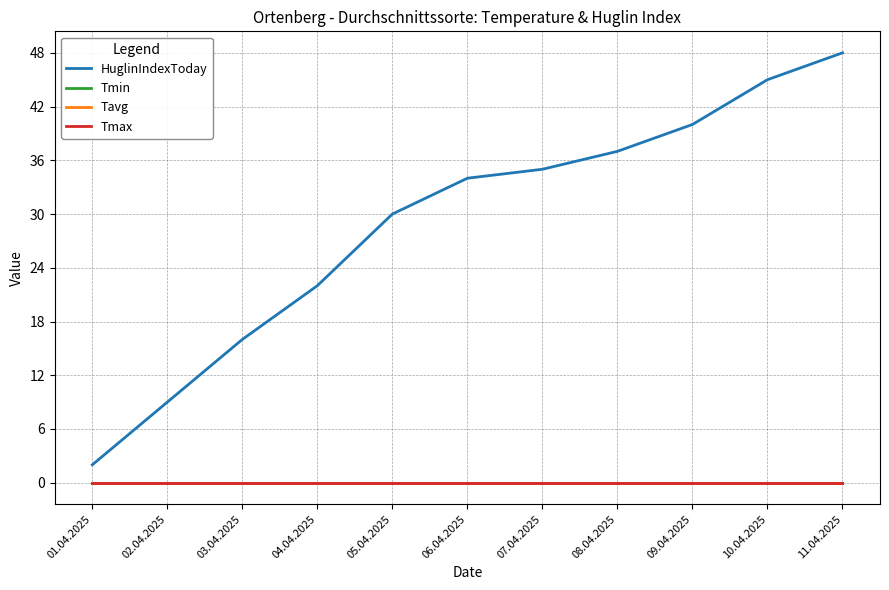

Does the chart have visible grid lines?

Yes